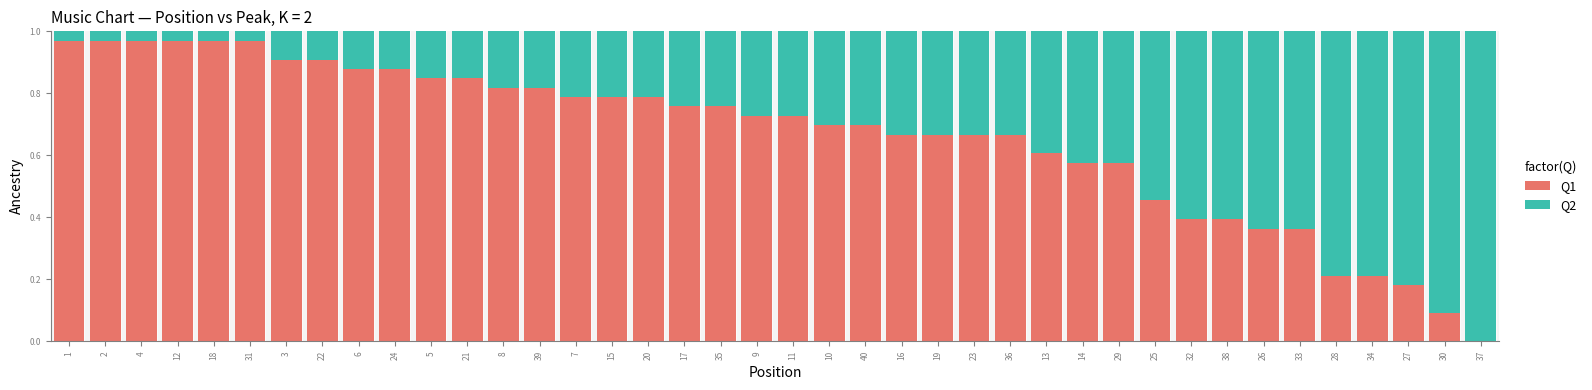

Is it true that Q1 equals 1.3 at 9?

False